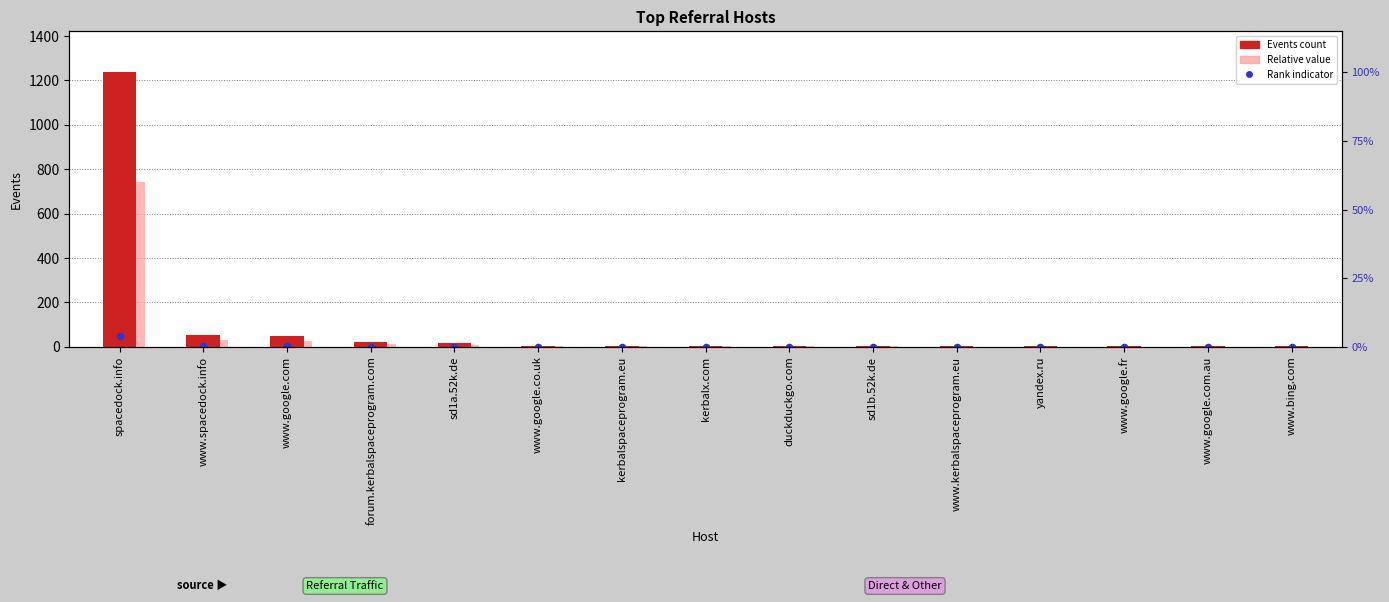

Which series has the largest Y range (max minus min)?

Events